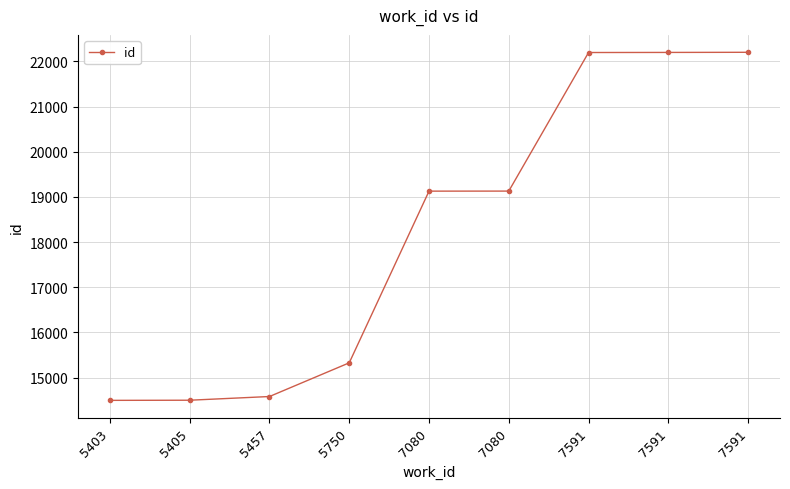

Is it true that the value at 5750 is 5644?

False